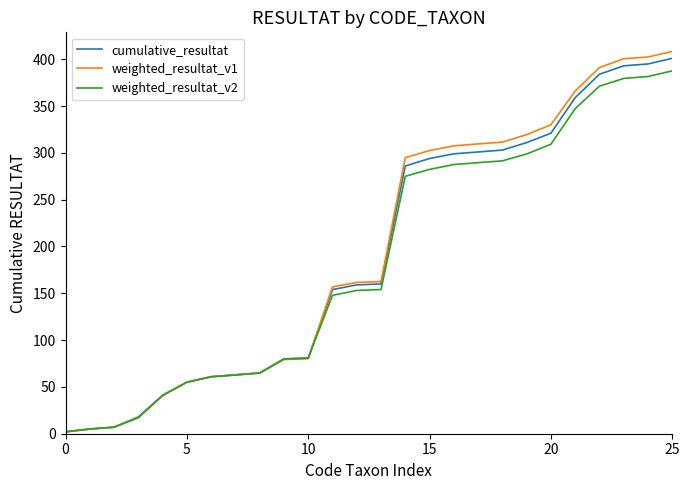

What is the highest value of the weighted_resultat_v2 series?

387.6